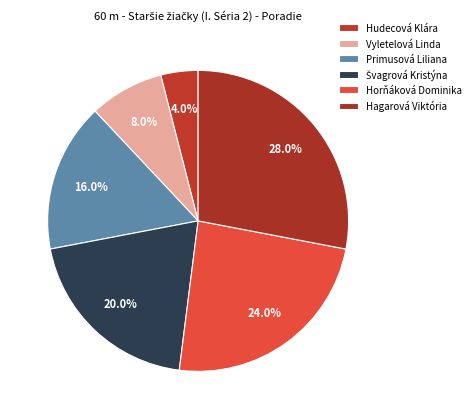

To the nearest percent, what is the combined percentage of Švagrová Kristýna and Primusová Liliana?

36%